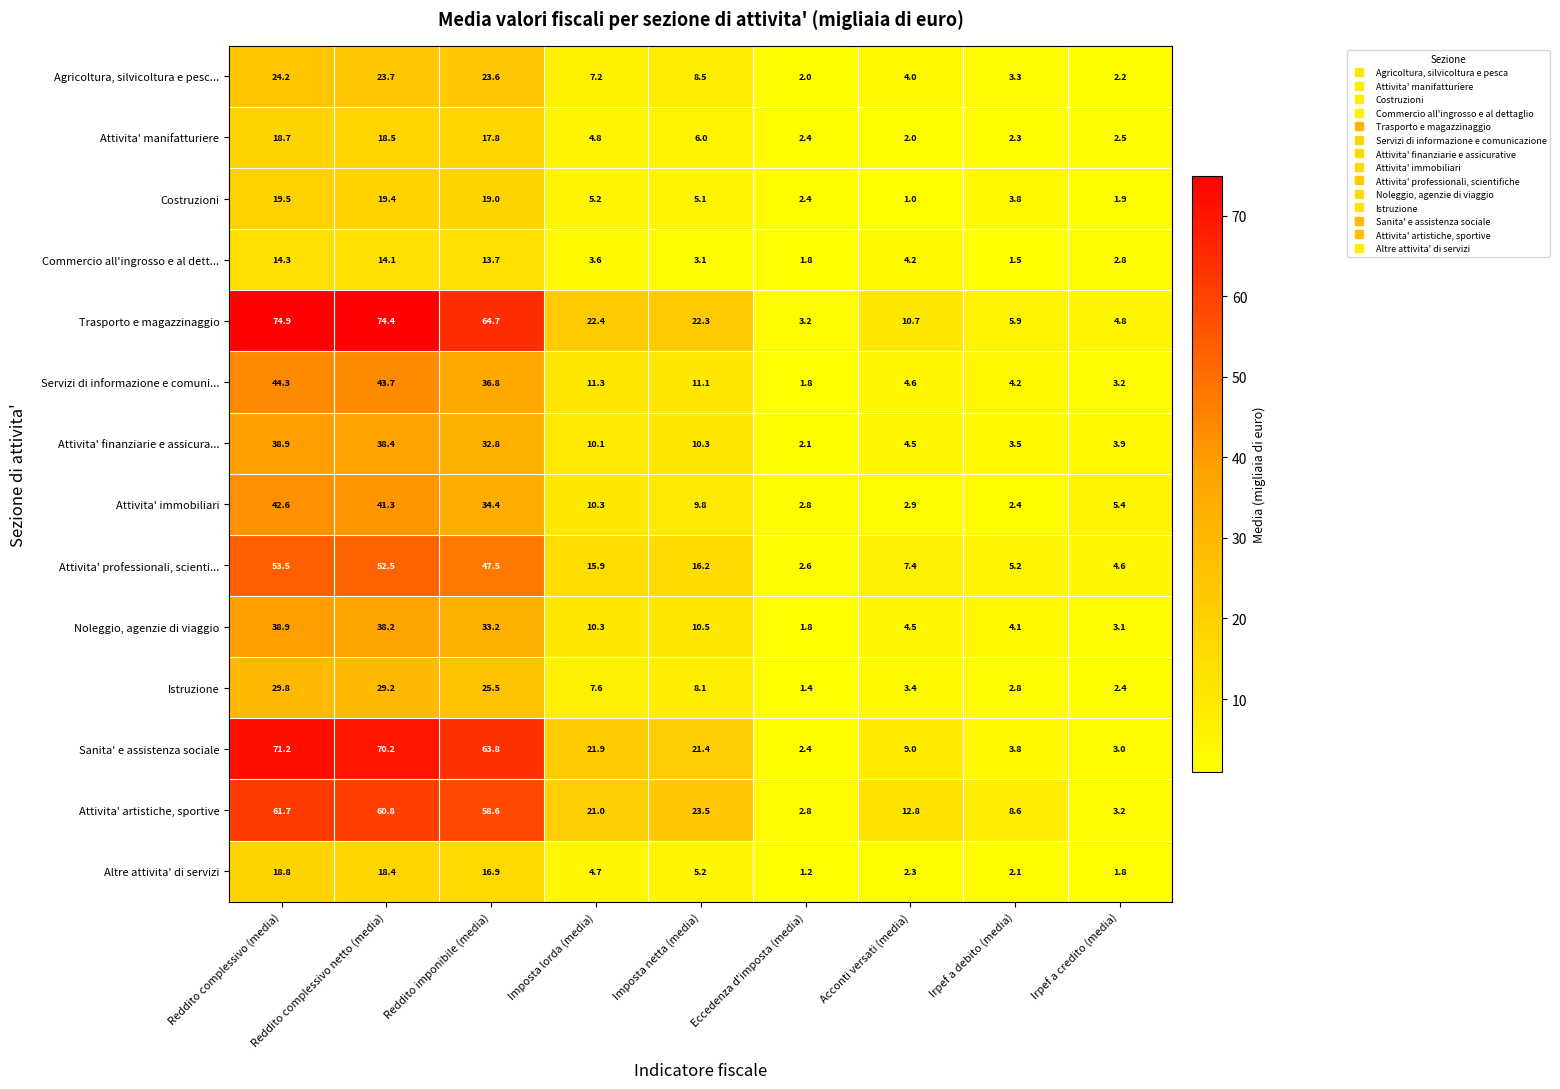

How many values in the Attivita' immobiliari series exceed 9?

5